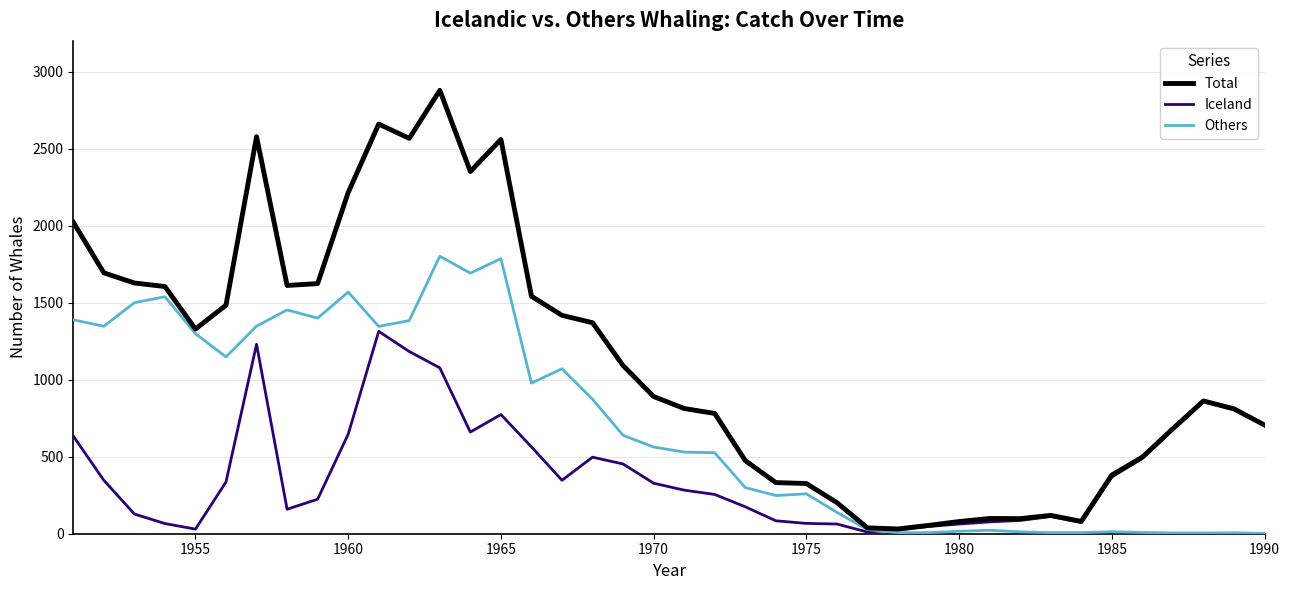

How many times do Iceland and Others cross each other?

1